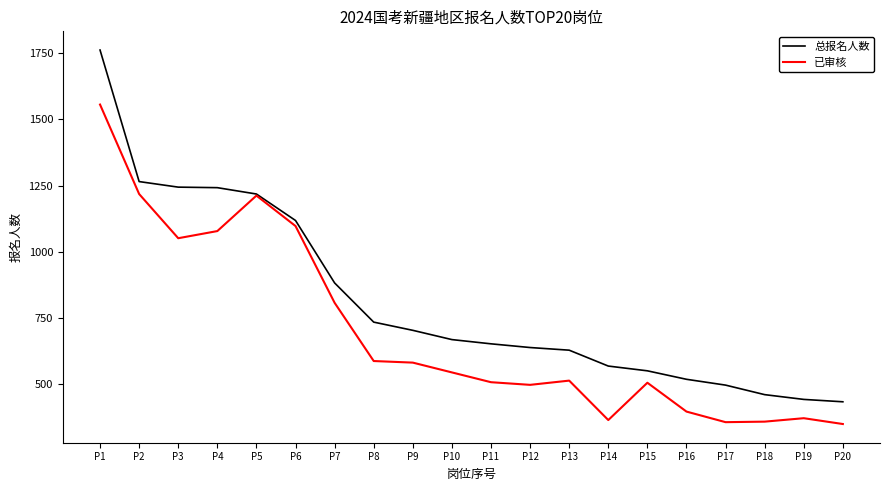

Rank the series by their average value, from lowest to highest.

已审核, 总报名人数